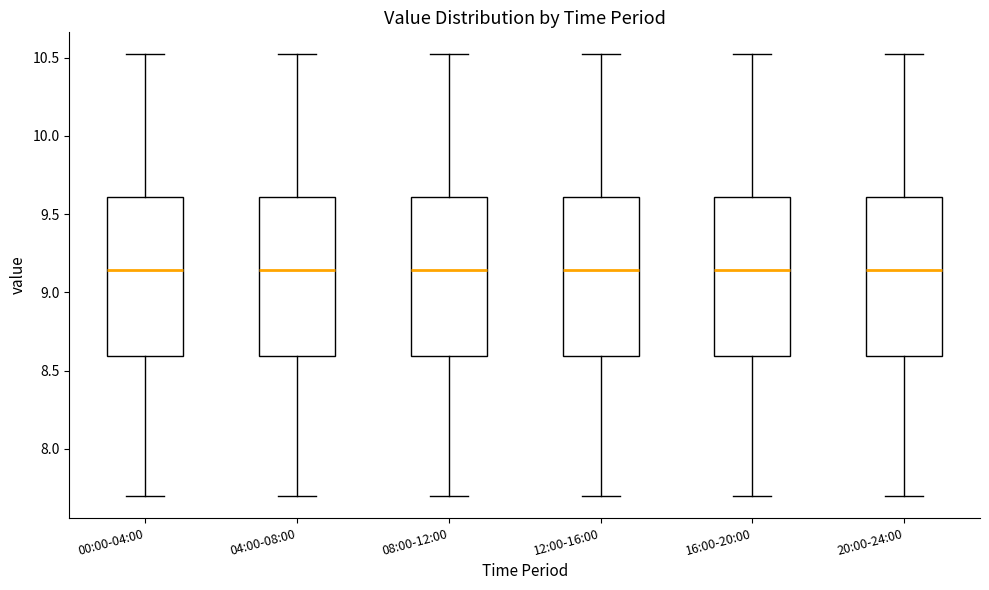

Where does the median line of the box for 04:00-08:00 sit on the y-axis? The values are not printed on the chart, so give them approximately, as read against the axis.

9.15